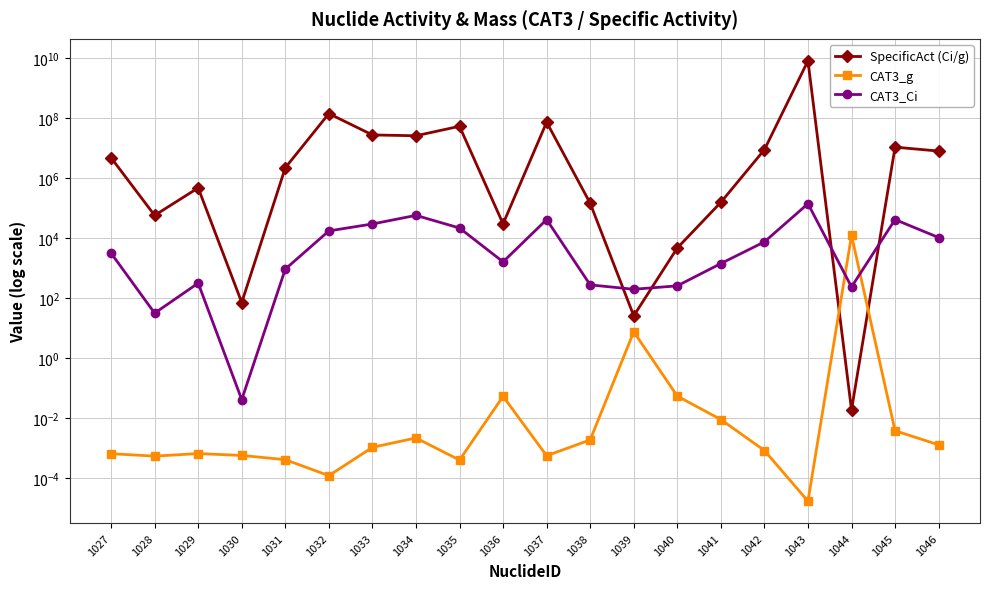

The value of CAT3_g at 1033 is 0.0. True or false?

True